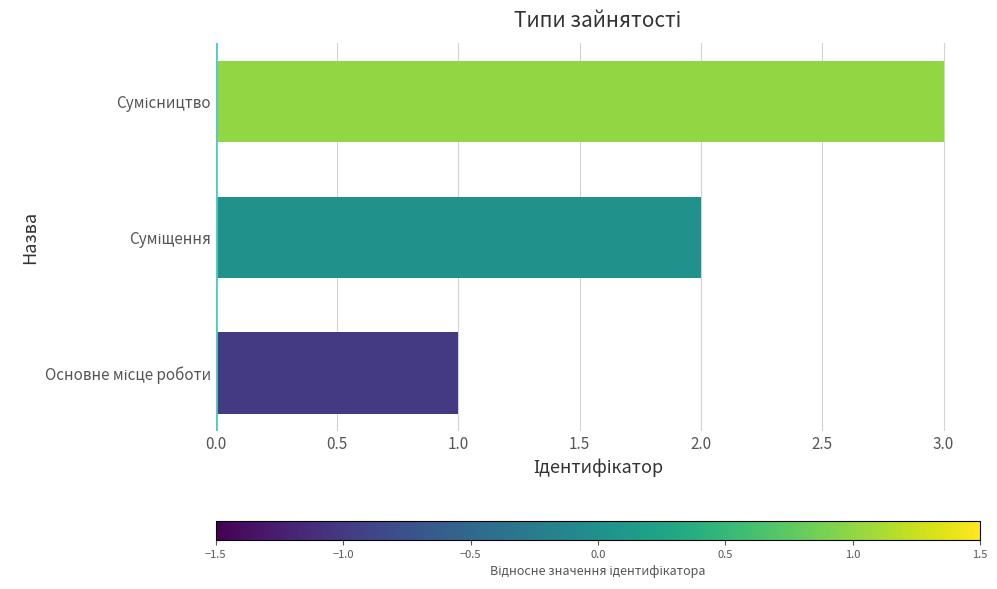

What is the greatest value displayed?

3